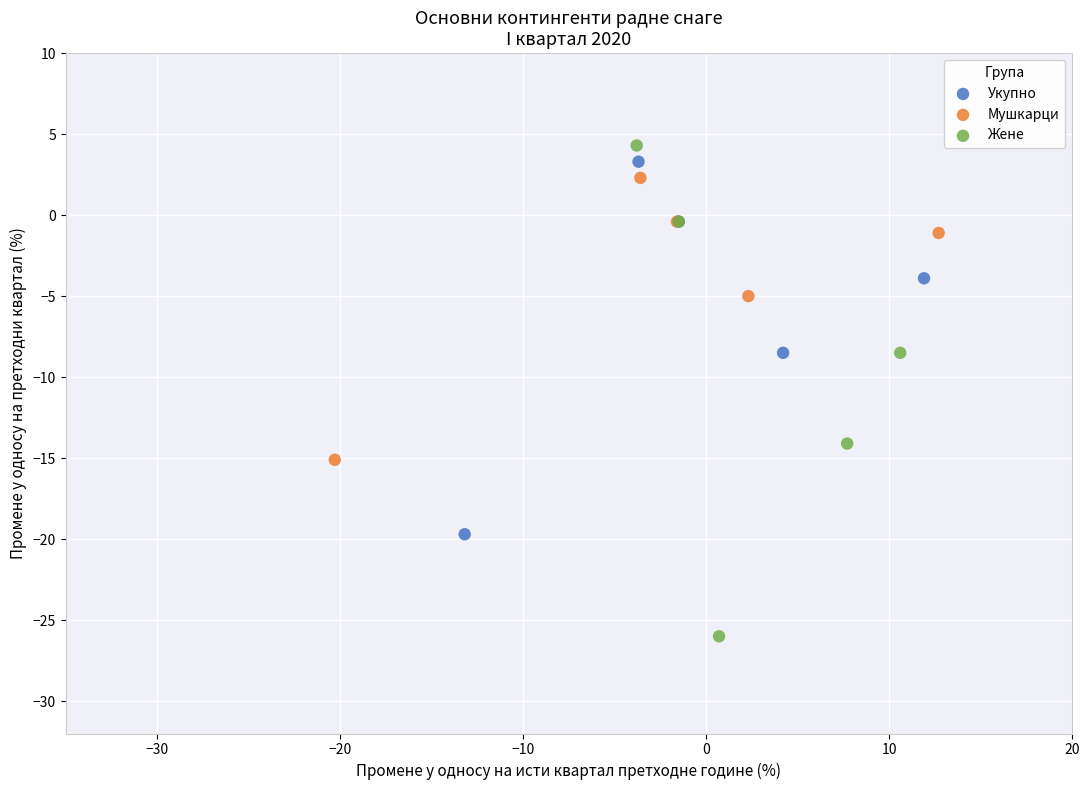

Which series has the widest spread of Y values?

Жене